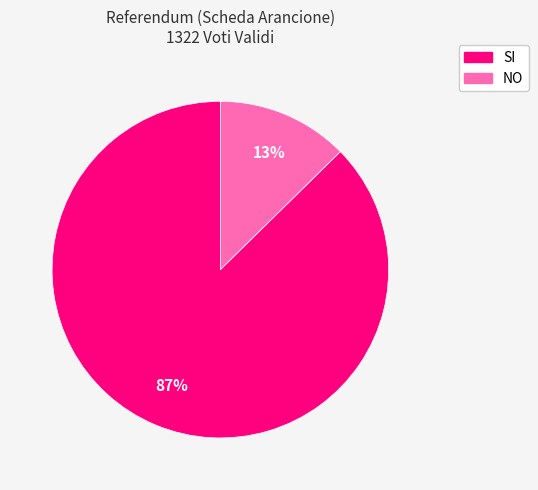

How many segments does this pie chart have?

2